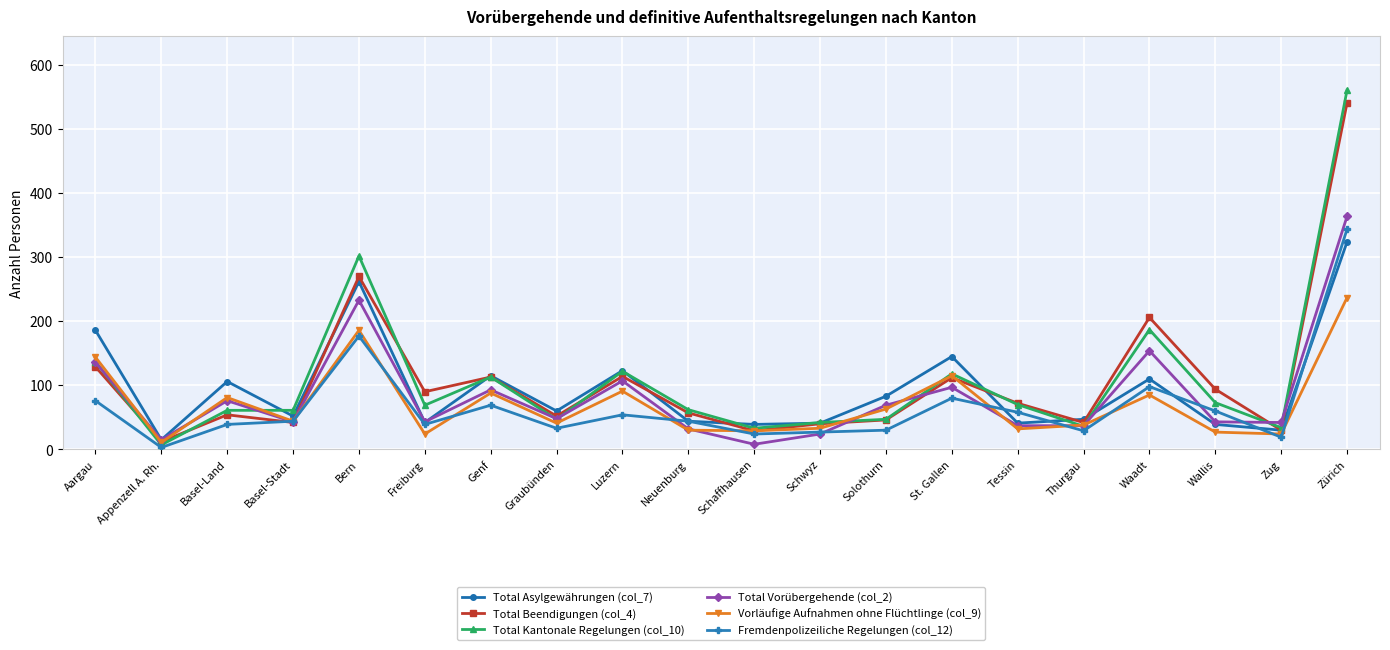

At which category does Total Vorübergehende (col_2) reach its first local peak?

Basel-Land